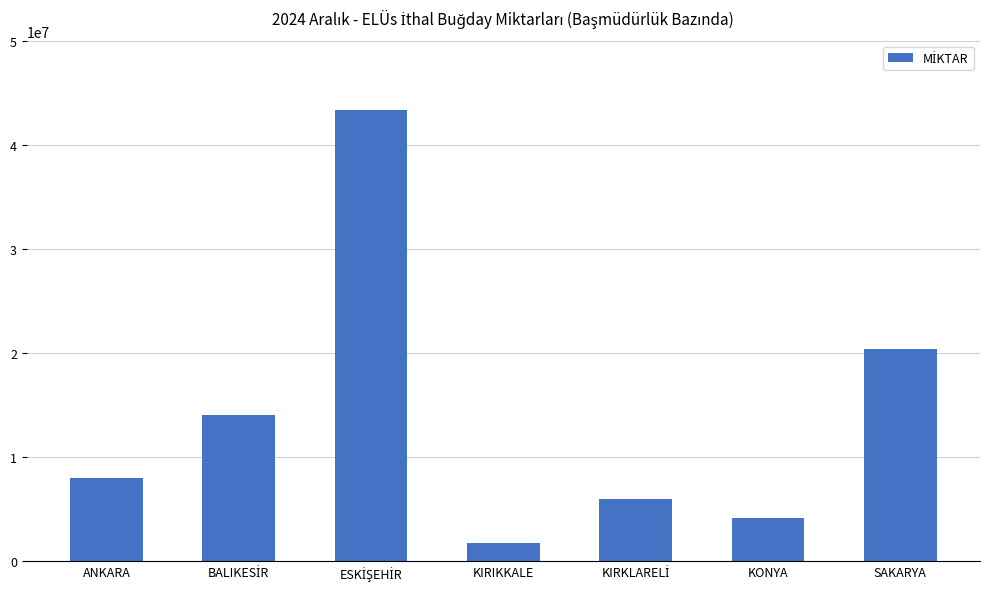

Between KIRIKKALE and ANKARA, which is larger?

ANKARA